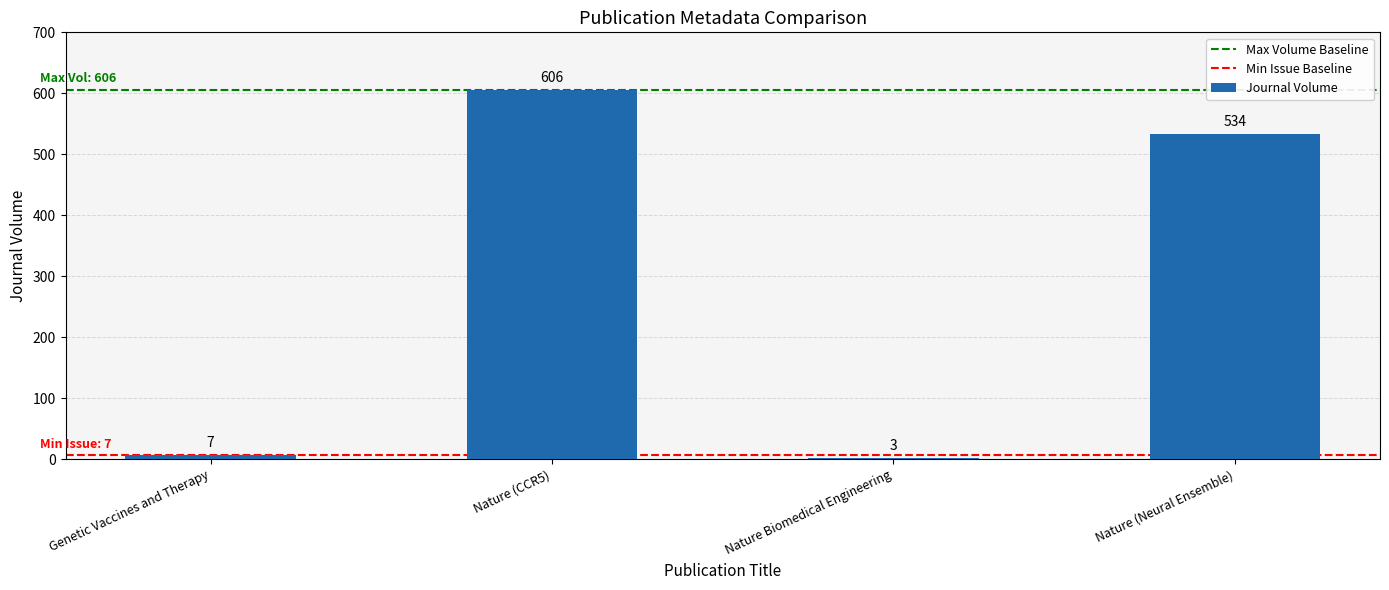

Reading left to right, what are all the values shown in this chart?

7	606	3	534